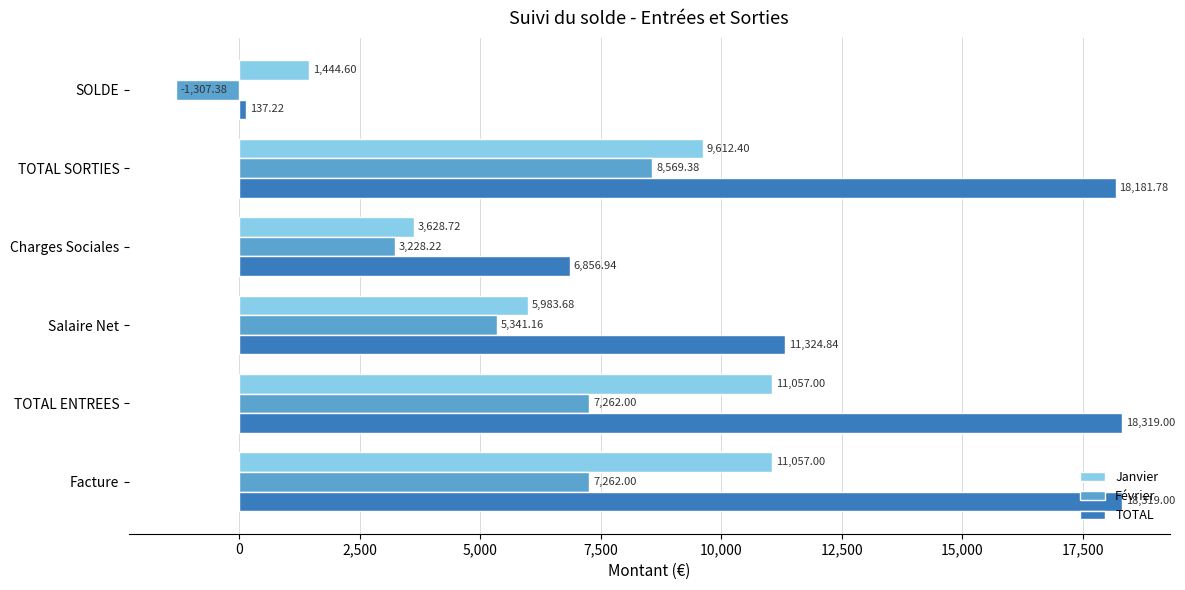

What is the difference between the Janvier values at Salaire Net and TOTAL ENTREES?

5073.3